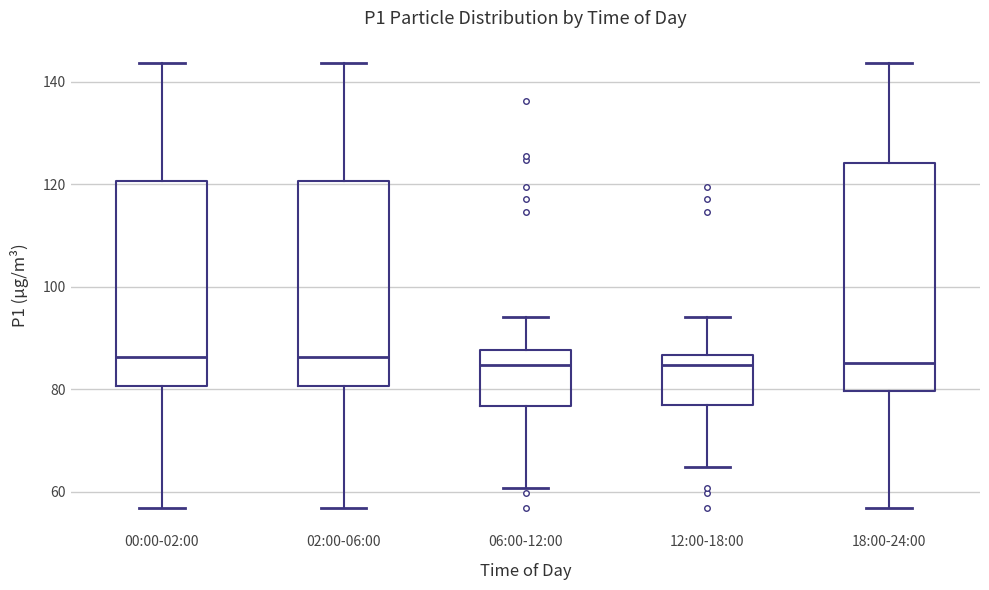

Which box is the tallest, from its lower edge to its upper edge?

18:00-24:00